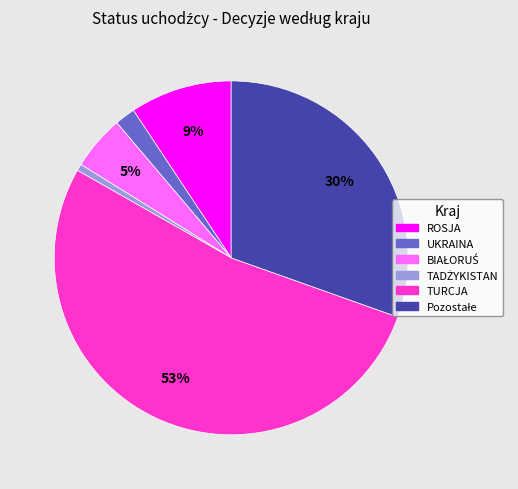

Which category accounts for the majority?

TURCJA